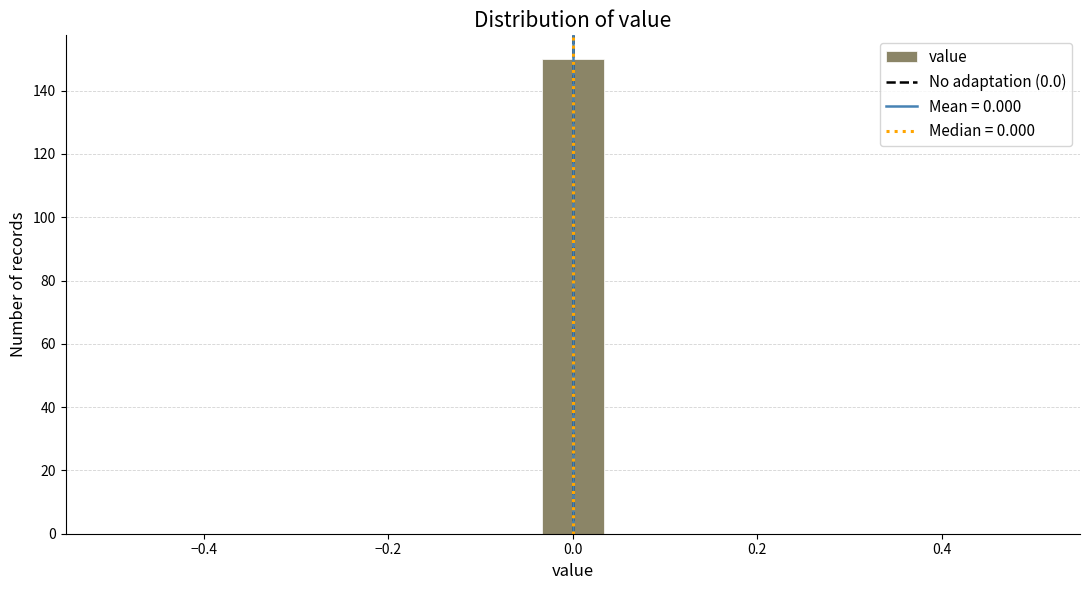

Around what value on the x-axis is the tallest bar? Give the approximate position of its centre, as read against the axis.

0.00